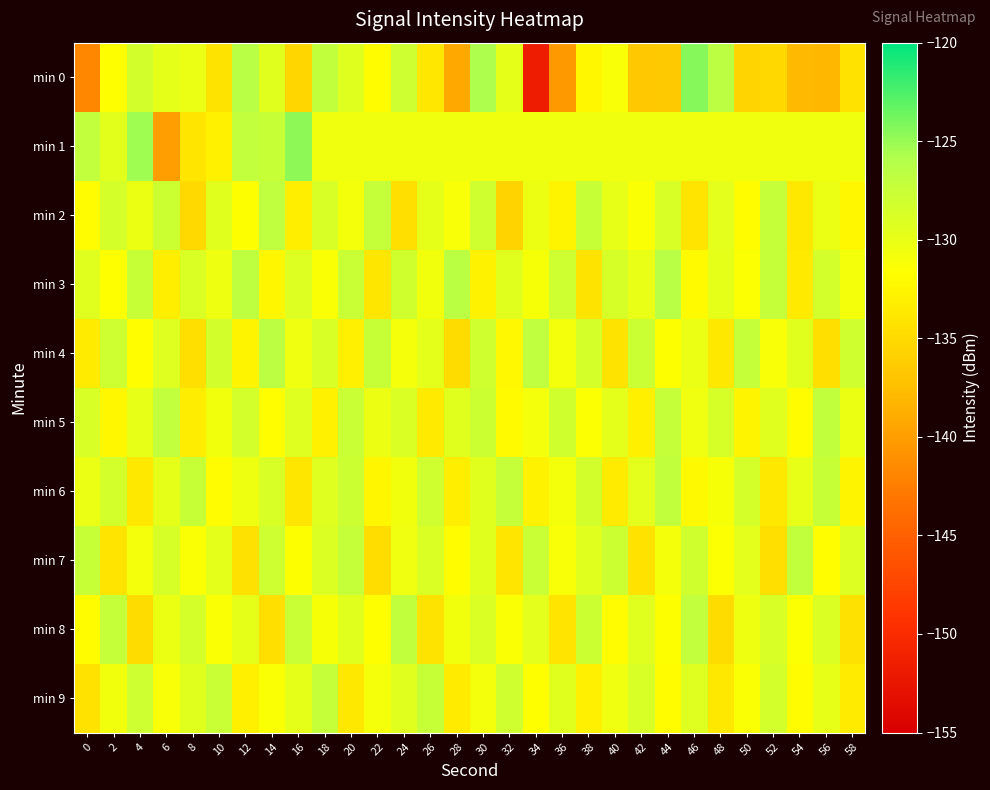

At 6, list the series in order from smallest to largest.

min 1, min 3, min 9, min 8, min 6, min 0, min 4, min 7, min 2, min 5